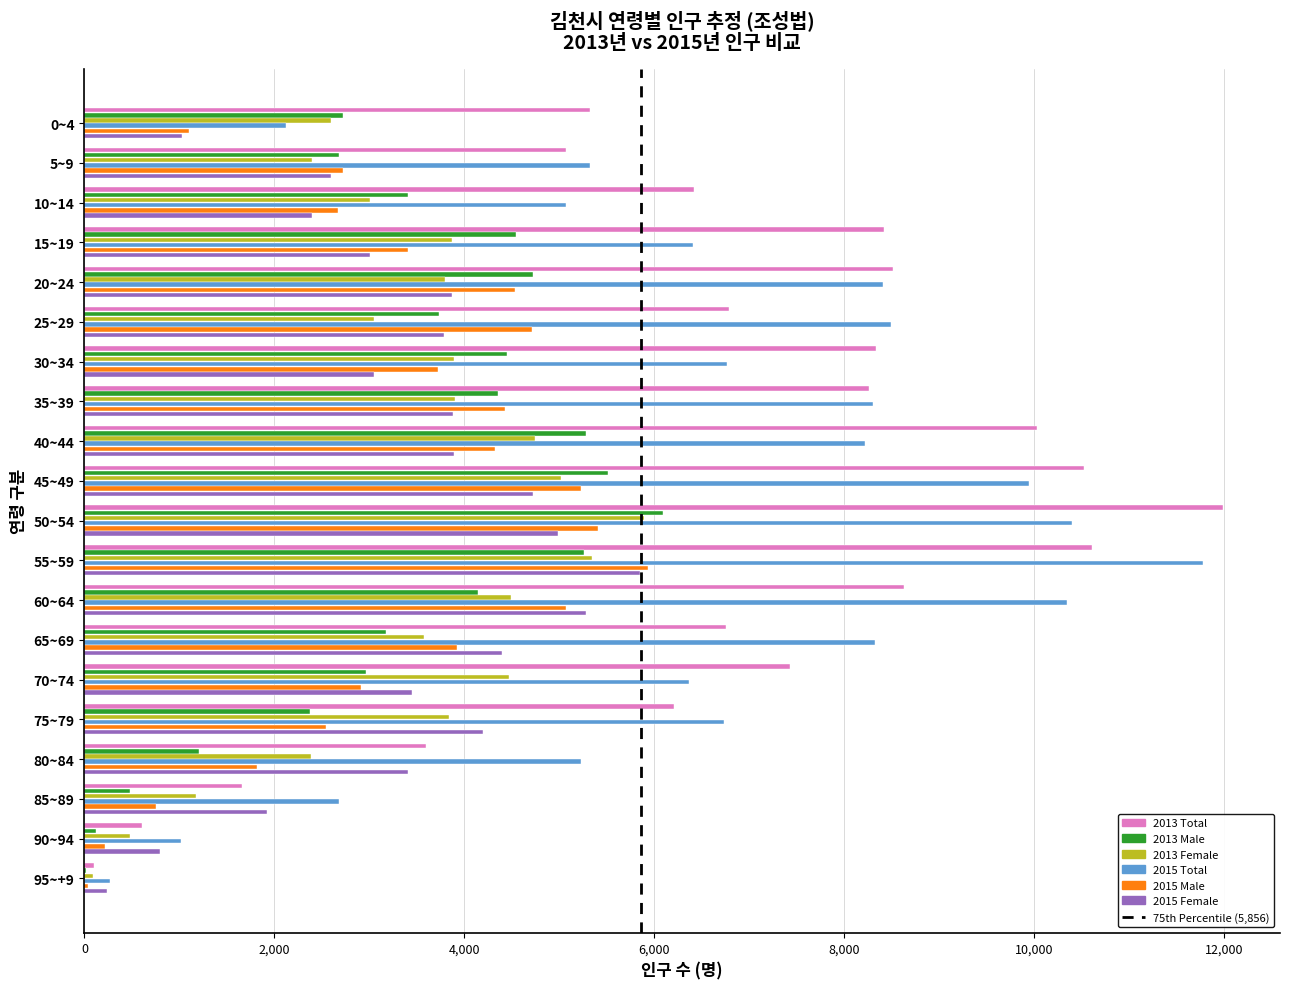

Is the value of 2013 Female at 90~94 greater than the value of 2013 Male at 50~54?

No